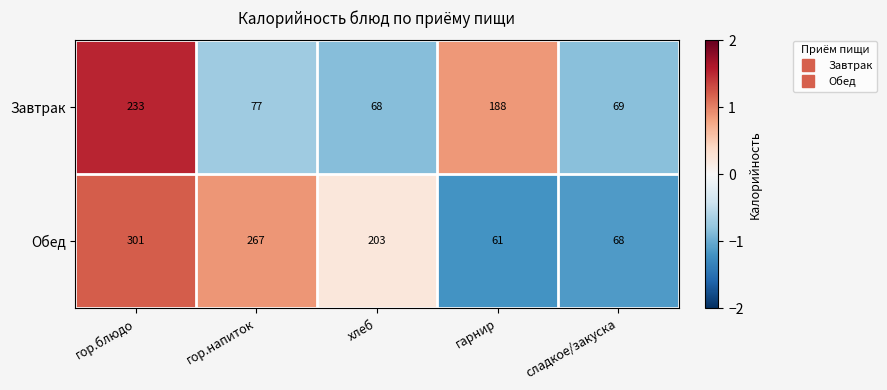

Which series has the largest total across all categories?

Обед